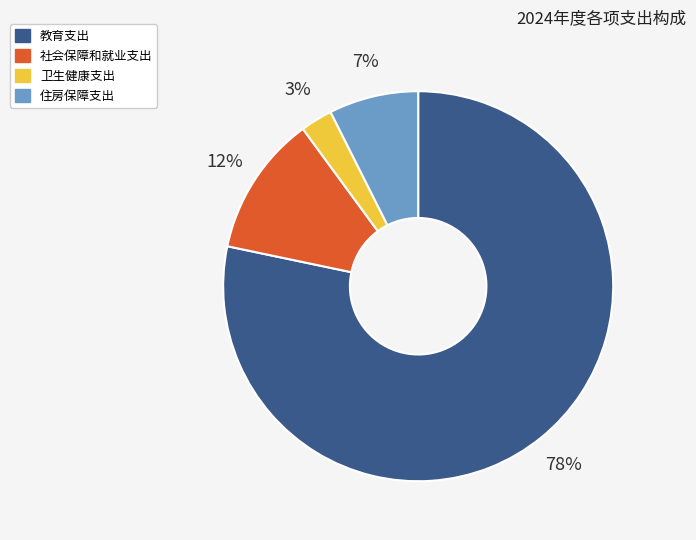

Rank the categories by value from lowest to highest.

卫生健康支出, 住房保障支出, 社会保障和就业支出, 教育支出